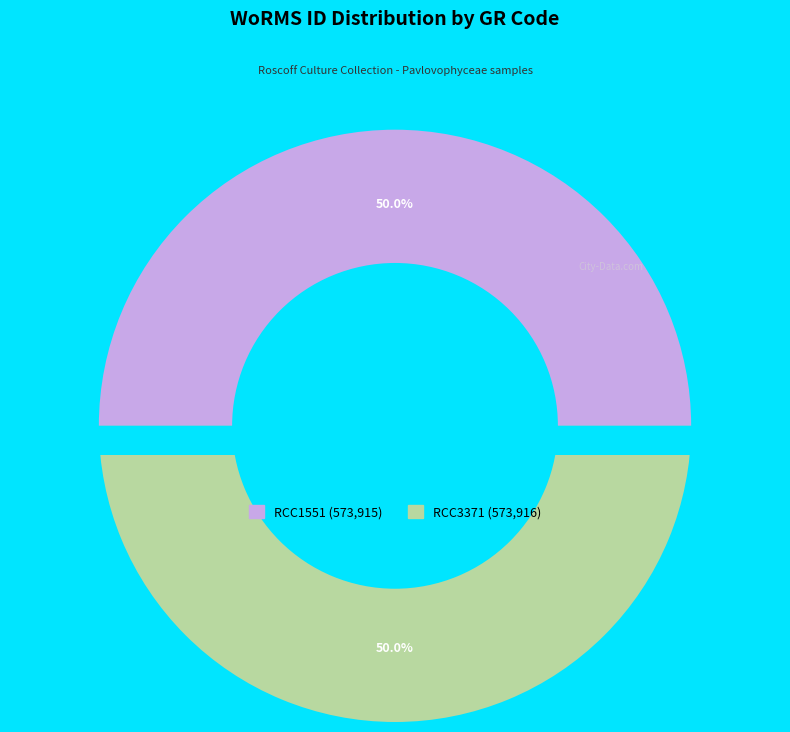

To the nearest percent, what portion does RCC1551 represent?

50%